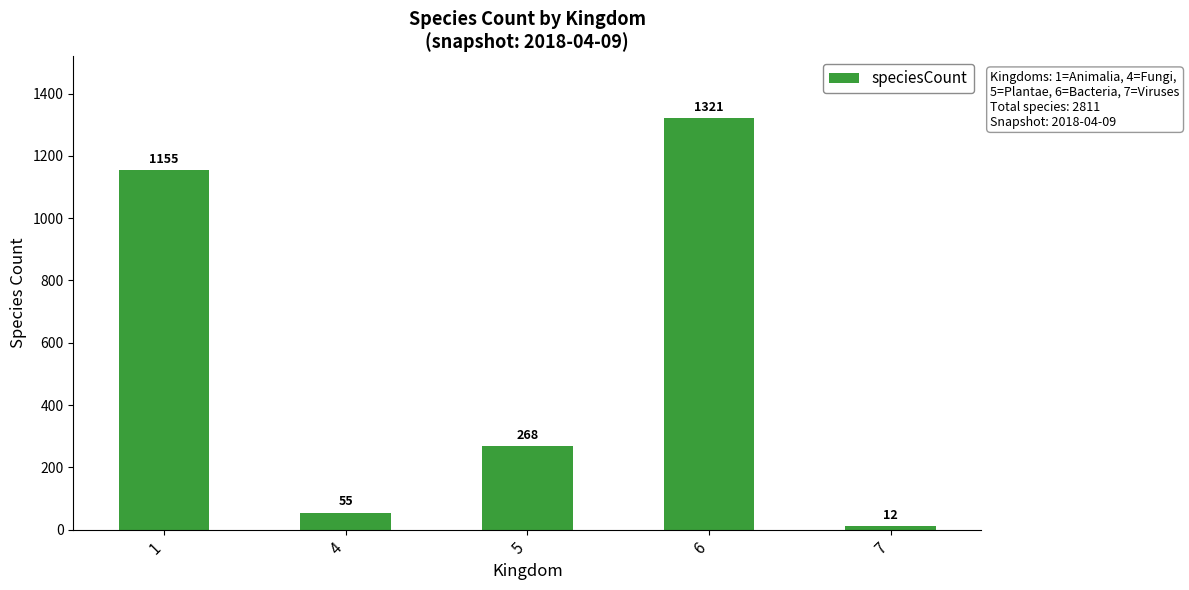

What is the ratio of the value at 1 to the value at 5?

4.3